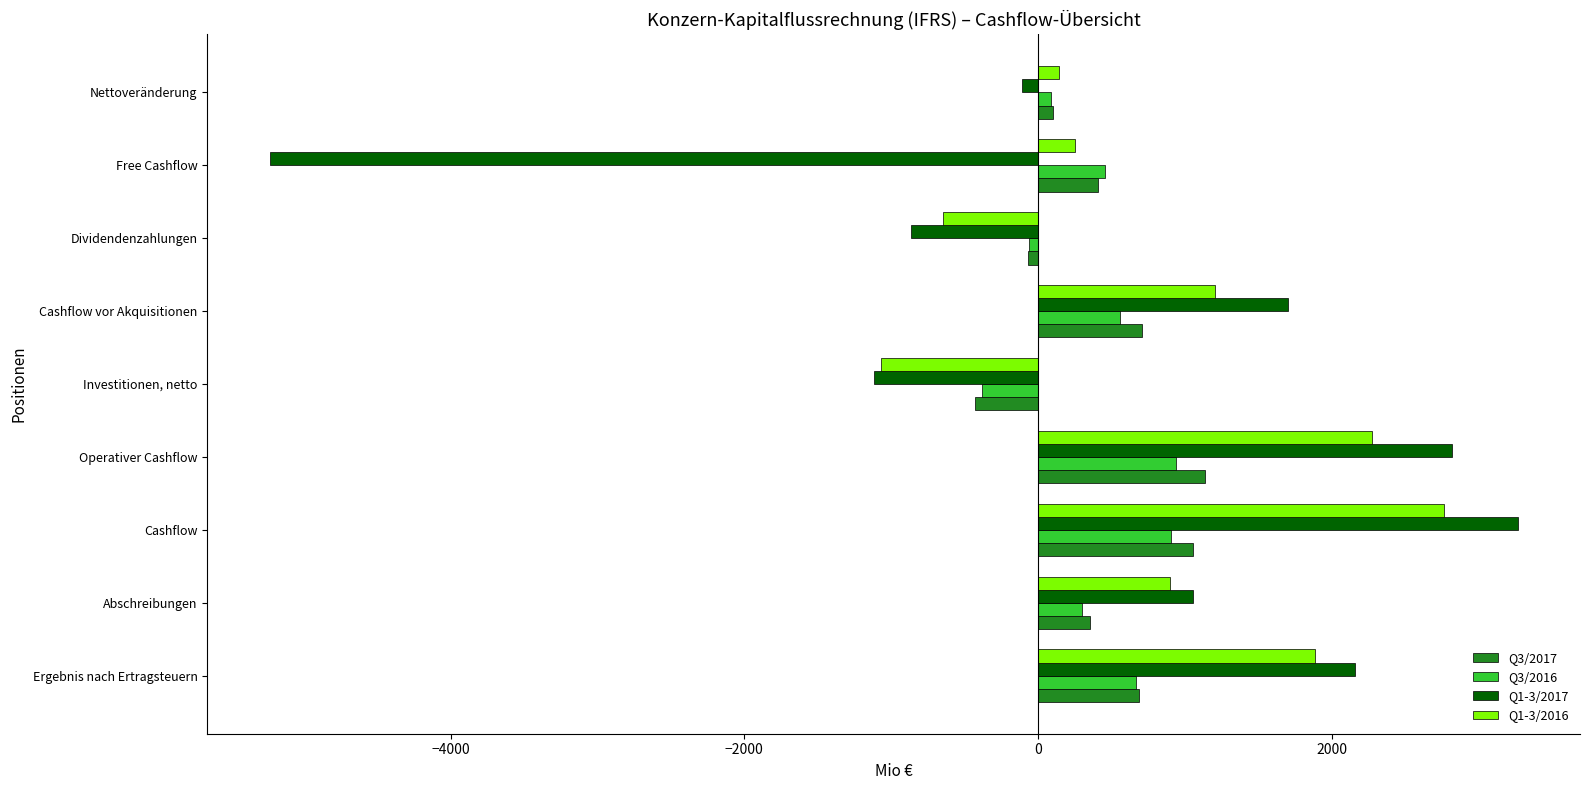

How many series are shown in this chart?

4